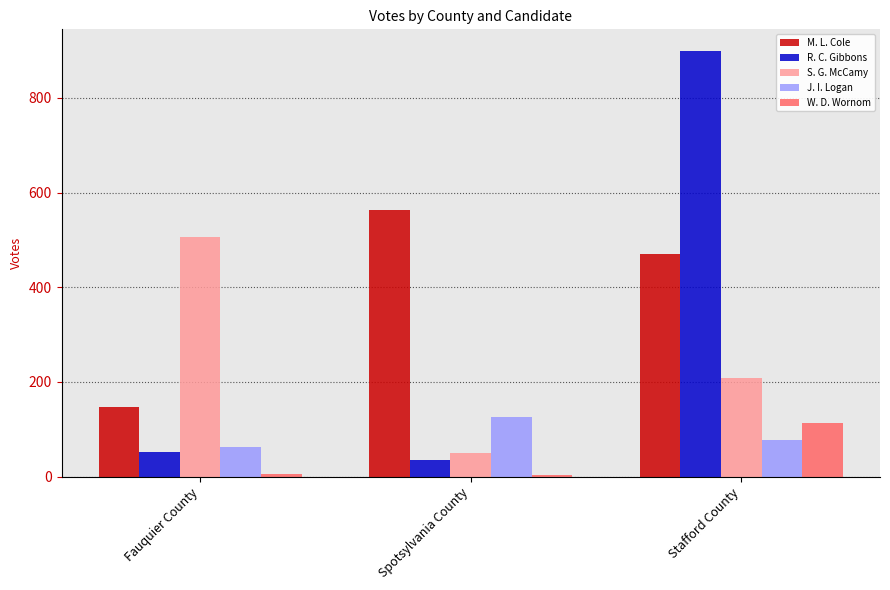

At which label does S. G. McCamy reach its minimum?

Spotsylvania County